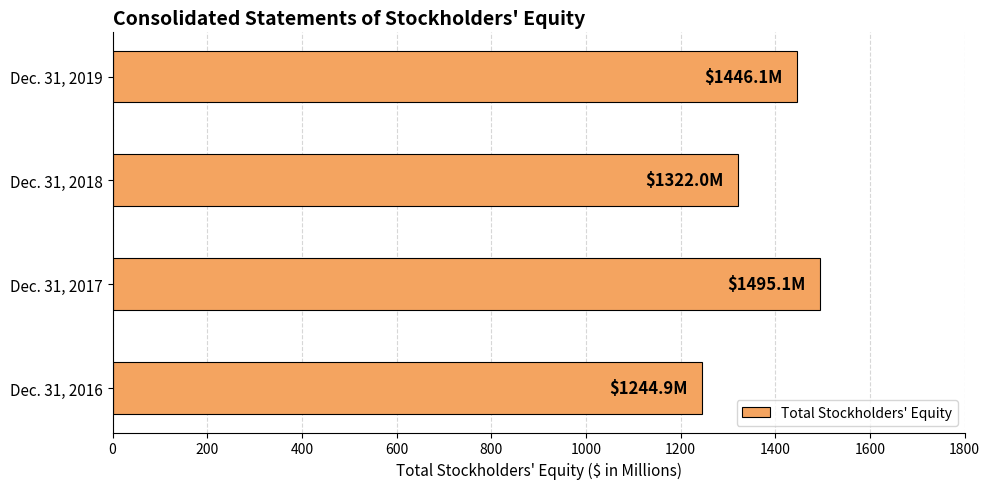

What is the difference between the maximum and minimum values?

250.2